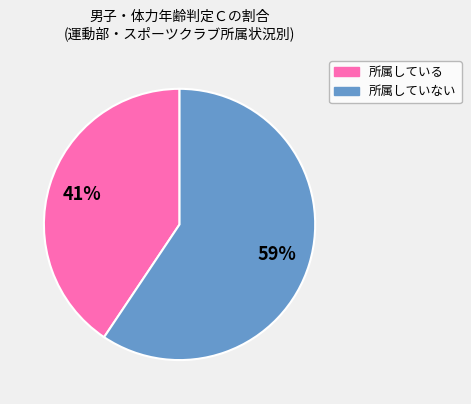

To the nearest percent, what is the average slice percentage?

50%